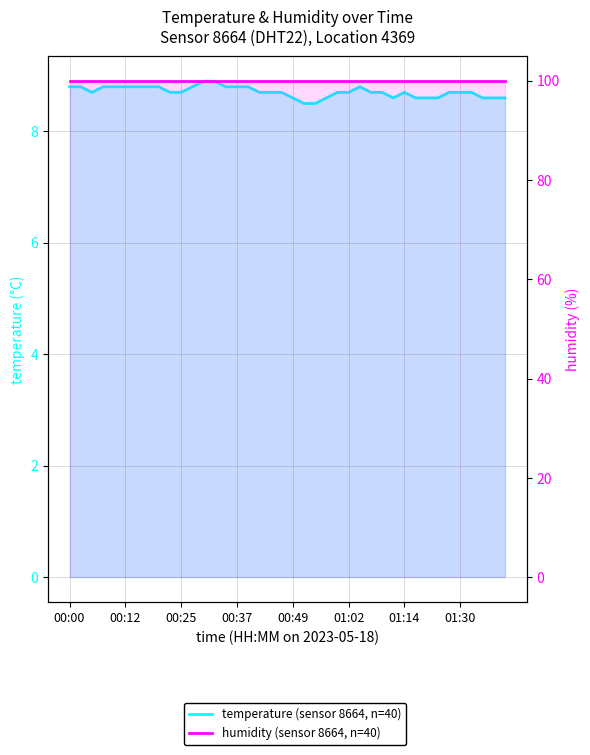

True or false: humidity (sensor 8664, n=40) has a value of 157.5 at 9.

False